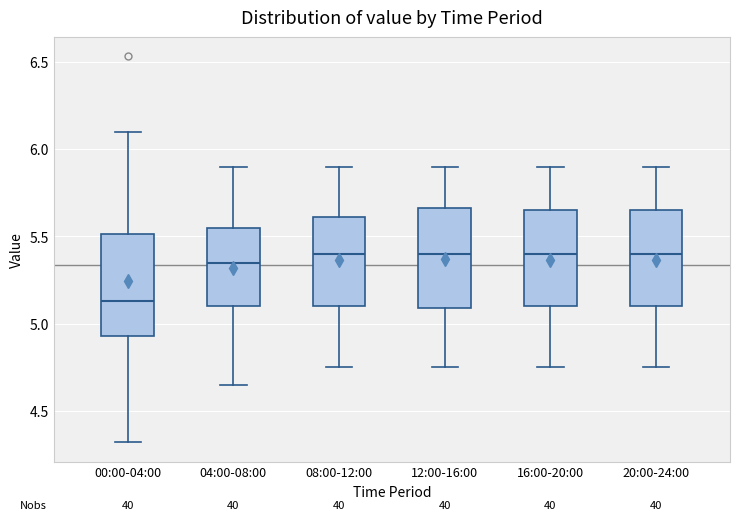

Which box's median line is the lowest?

00:00-04:00